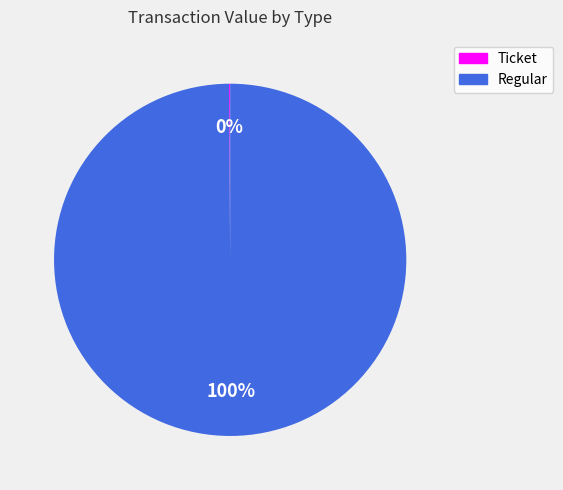

To the nearest percent, what is the difference between the largest and smallest slice percentages?

100%